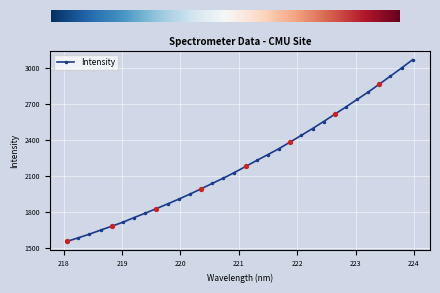

What is the average value?

2210.7